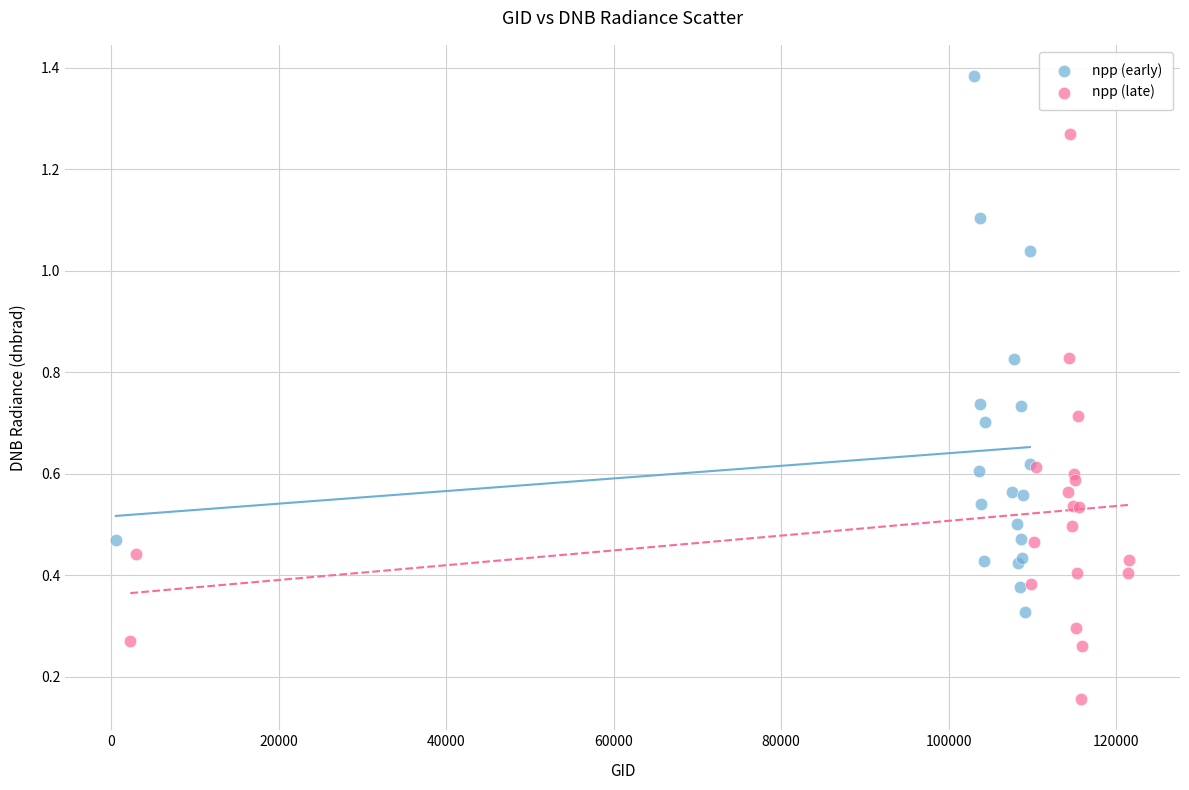

Which series contains the highest Y value?

npp (early)